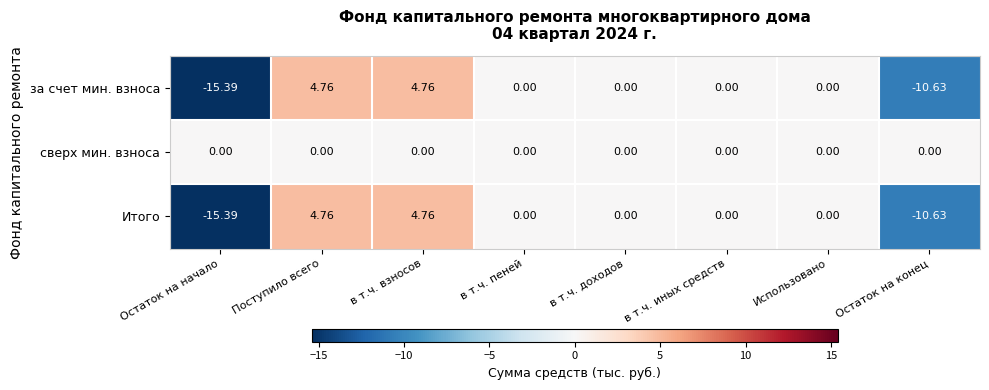

Which series has the largest total across all categories?

сверх мин. взноса